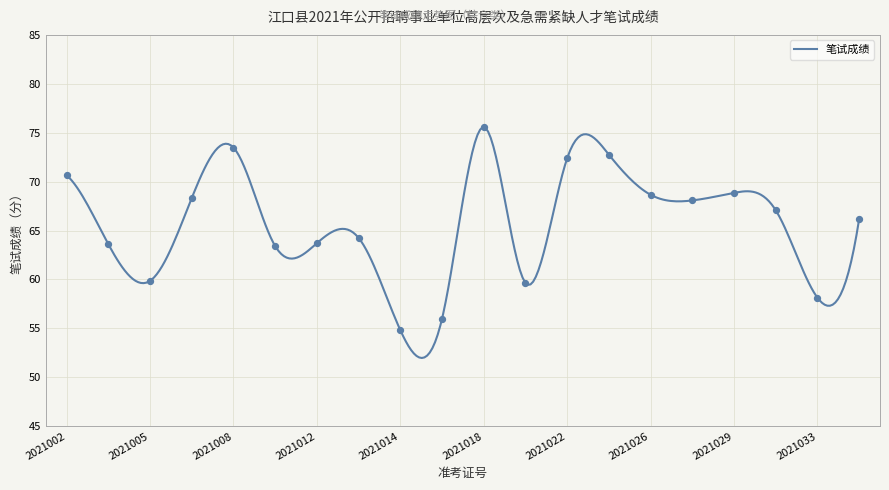

What is the change in value from 2021013 to 2021030?

+2.8